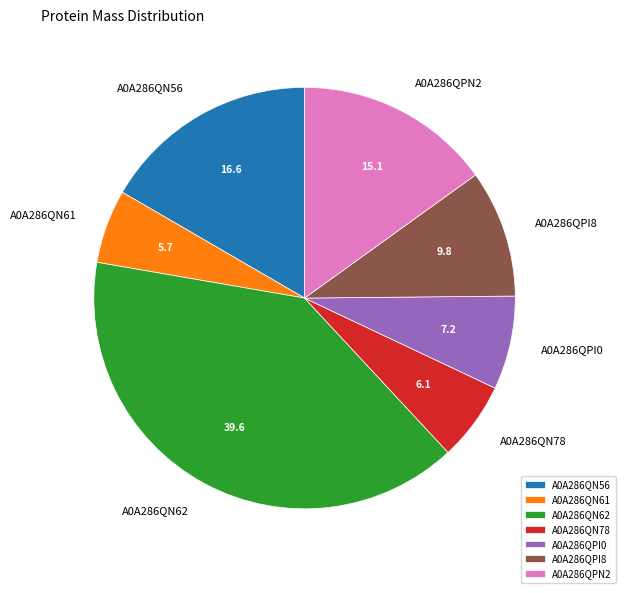

Combined, do A0A286QN62 and A0A286QPN2 account for over 50%?

Yes